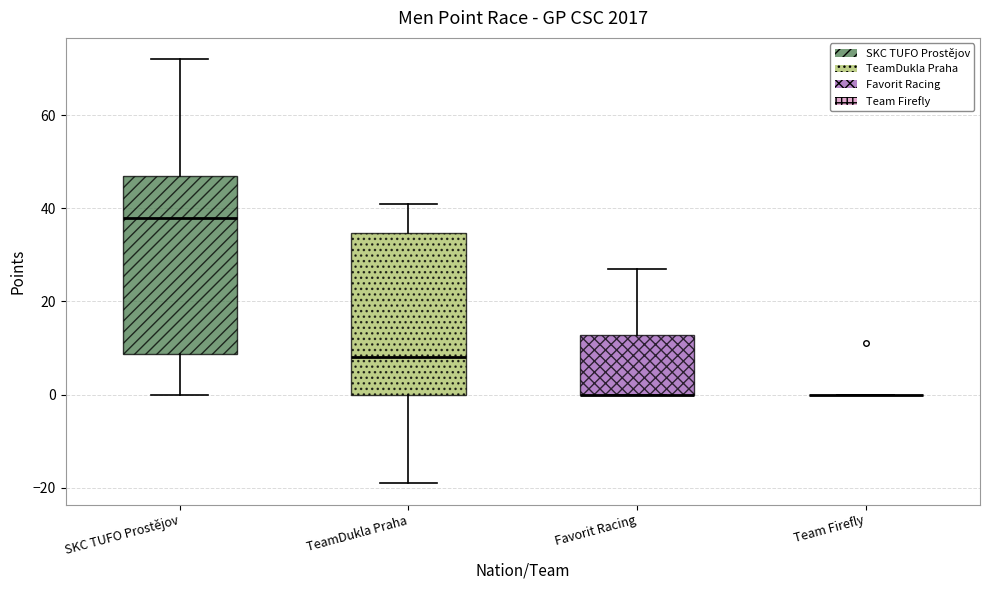

Reading left to right, transcribe this box plot: for each box, give where its median line is, the range the box spans, and where its two whiskers end, as read against the y-axis. The values are not printed on the chart, so give them approximately, as read against the axis.

SKC TUFO Prostějov: median 38, box 8 to 48, whiskers 0 to 72
TeamDukla Praha: median 8, box 0 to 34, whiskers -18 to 42
Favorit Racing: median 0 (drawn on the box's lower edge), box 0 to 12, whiskers 0 to 28
Team Firefly: box collapsed to a line at 0, whiskers 0 to 0